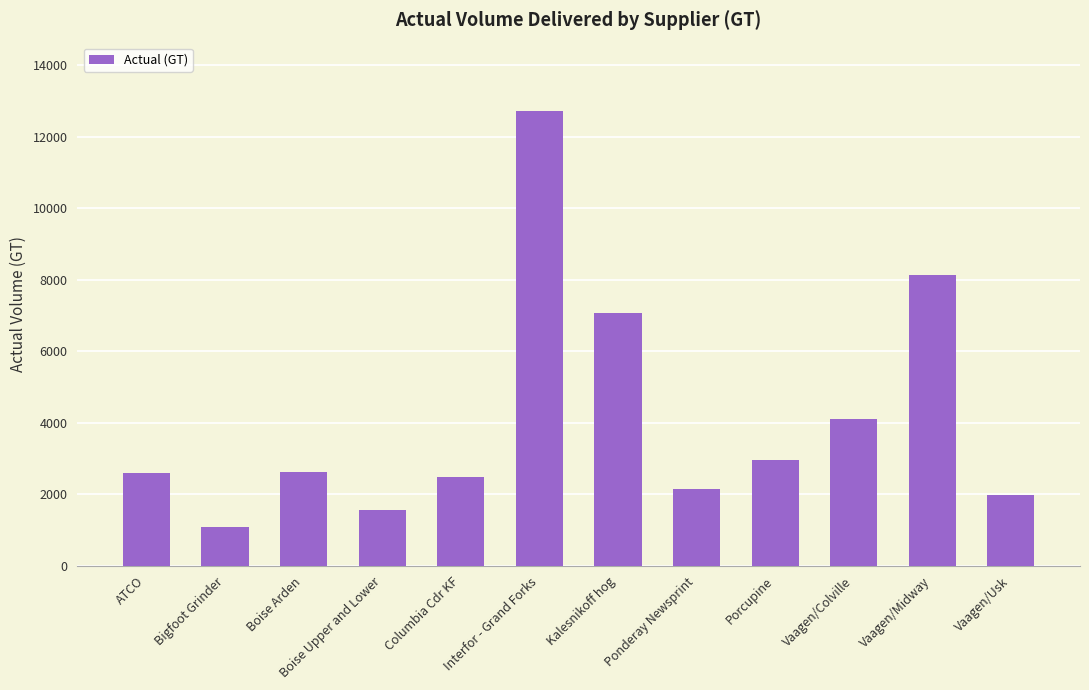

How many values are below 2622?

6